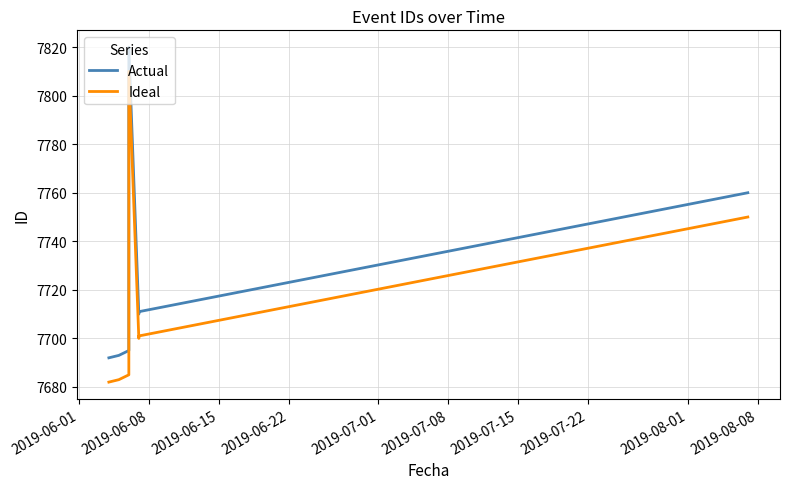

How many lines are shown in the chart?

2